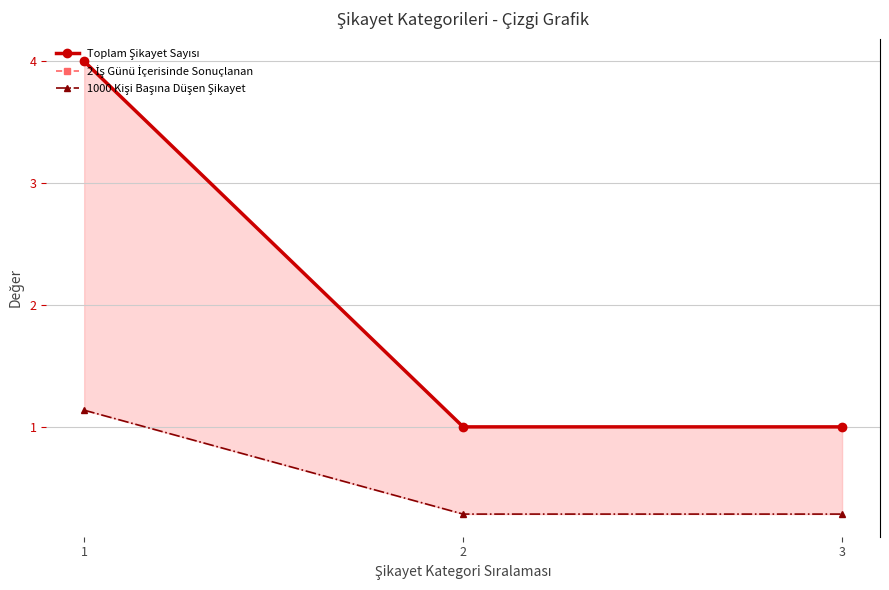

Reading right to left, list all the values displayed in this chart.

Toplam Şikayet Sayısı: 3=1.0	2=1.0	1=4.0
2 İş Günü İçerisinde Sonuçlanan: 3=1.0	2=1.0	1=4.0
1000 Kişi Başına Düşen Şikayet: 3=0.3	2=0.3	1=1.1